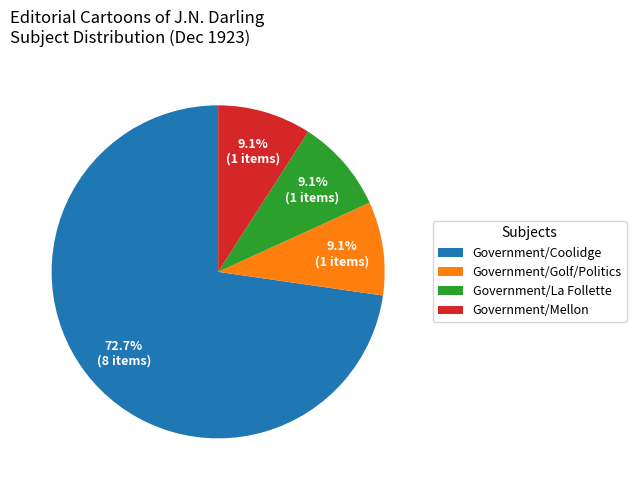

To the nearest percent, what is the average slice percentage?

25%